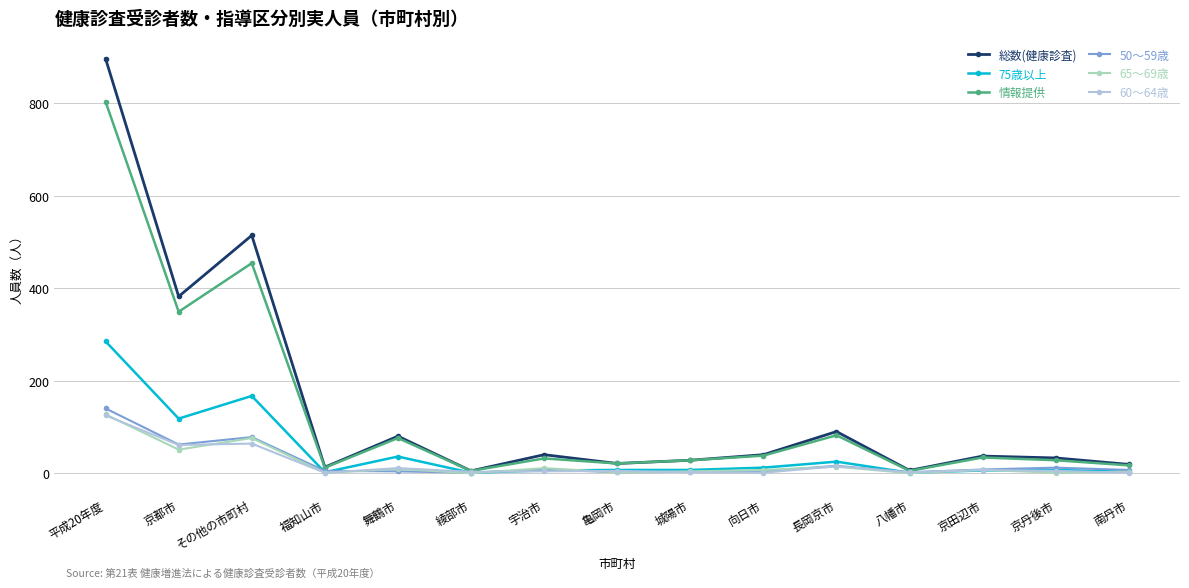

Is the value of 60～64歳 at 平成20年度 greater than the value of 50～59歳 at 綾部市?

Yes